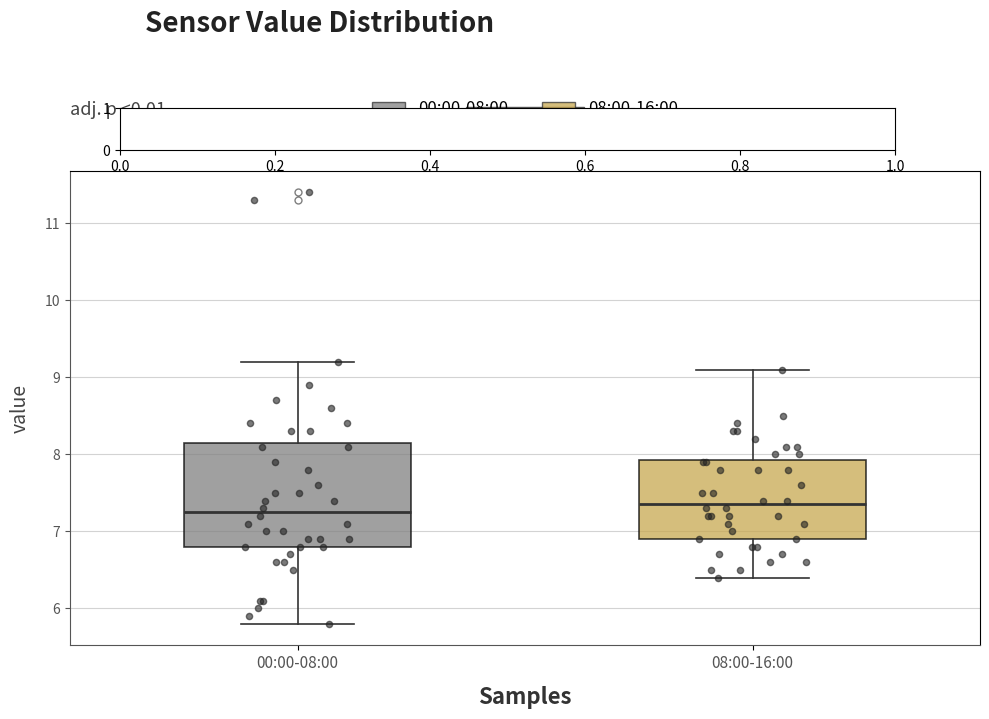

Reading left to right, read every box against the y-axis: the position of its median line, the range the box covers, and the ends of its whiskers. The values are not printed on the chart, so give them approximately, as read against the axis.

00:00-08:00: median 7.3, box 6.8 to 8.2, whiskers 5.8 to 9.2
08:00-16:00: median 7.4, box 6.9 to 7.9, whiskers 6.4 to 9.1